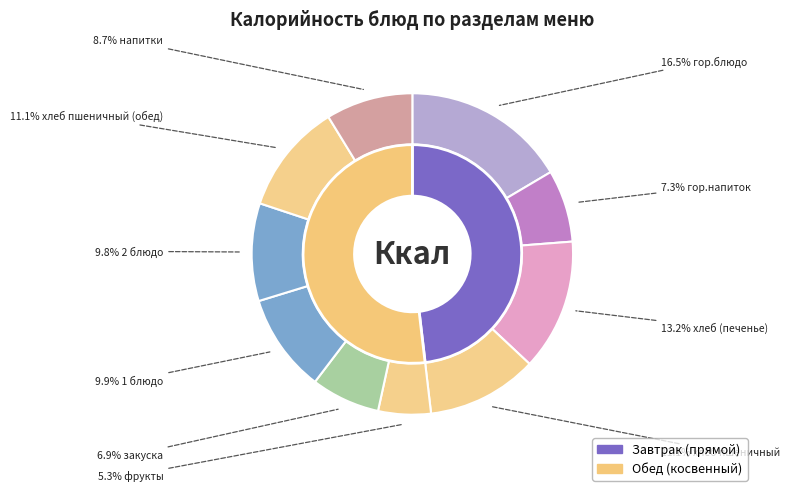

To the nearest percent, what is the combined percentage of гор.блюдо and фрукты?

22%